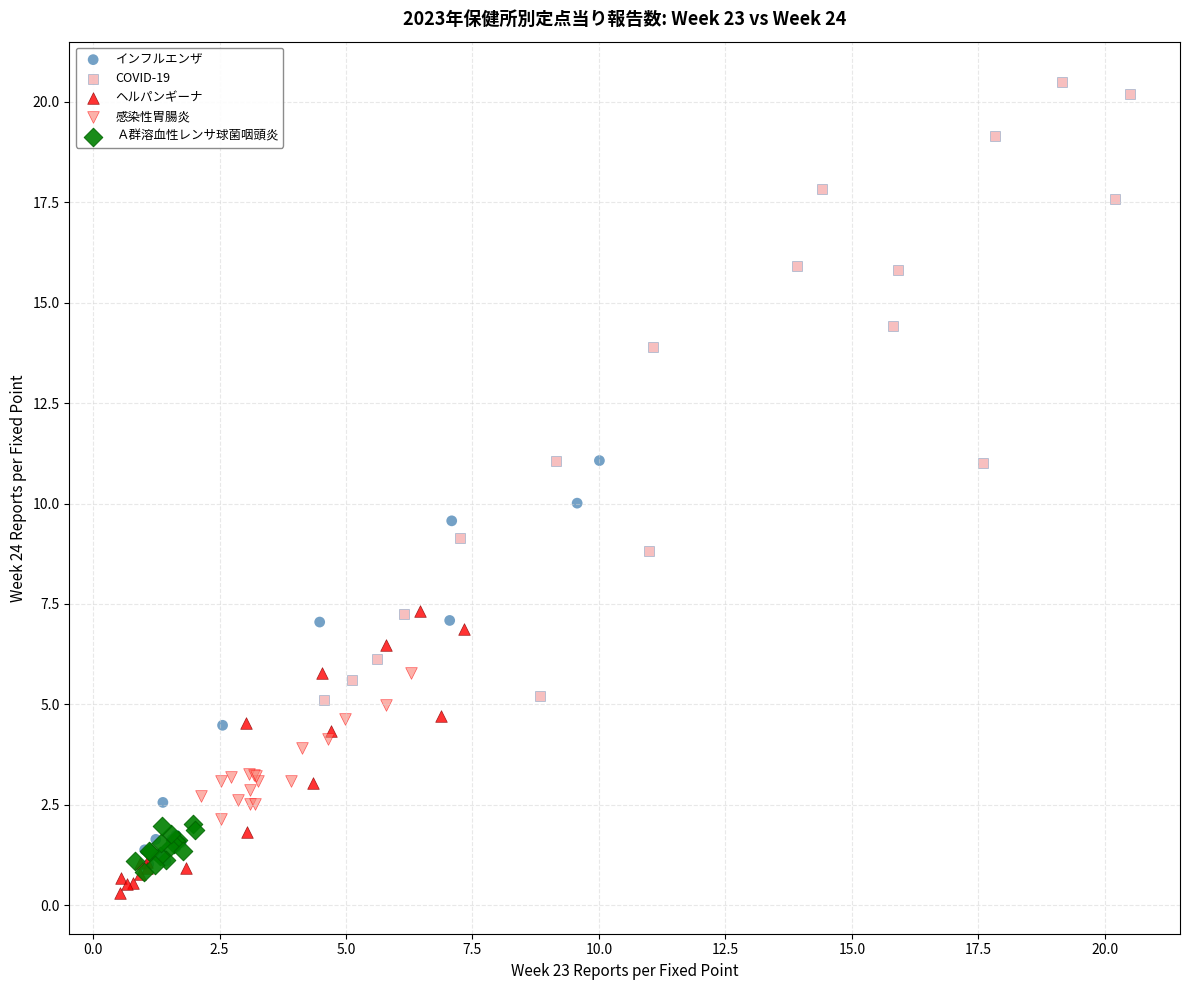

Which series contains the highest Y value?

COVID-19